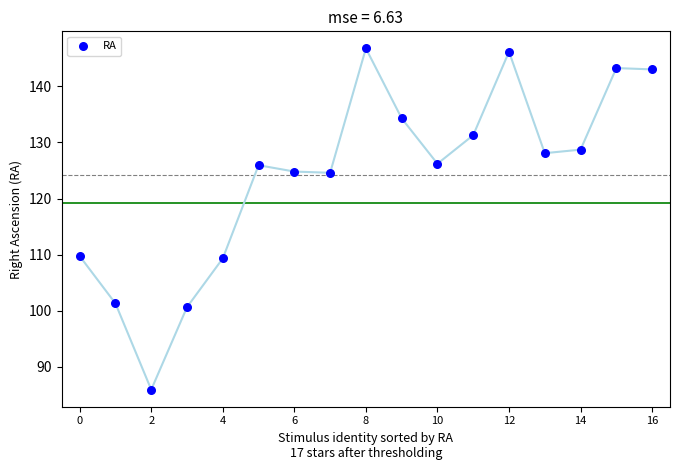

What is the range of Y values (max minus min)?

60.8